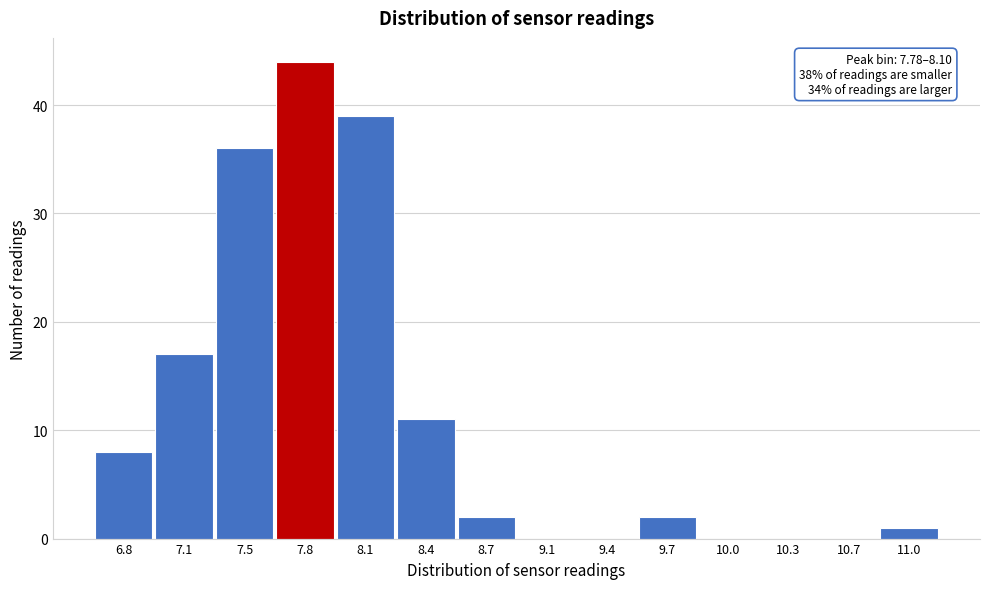

Reading left to right, what are all the values shown in this chart?

6.8=8	7.1=17	7.5=36	7.8=44	8.1=39	8.4=11	8.7=2	9.1=0	9.4=0	9.7=2	10.0=0	10.3=0	10.7=0	11.0=1